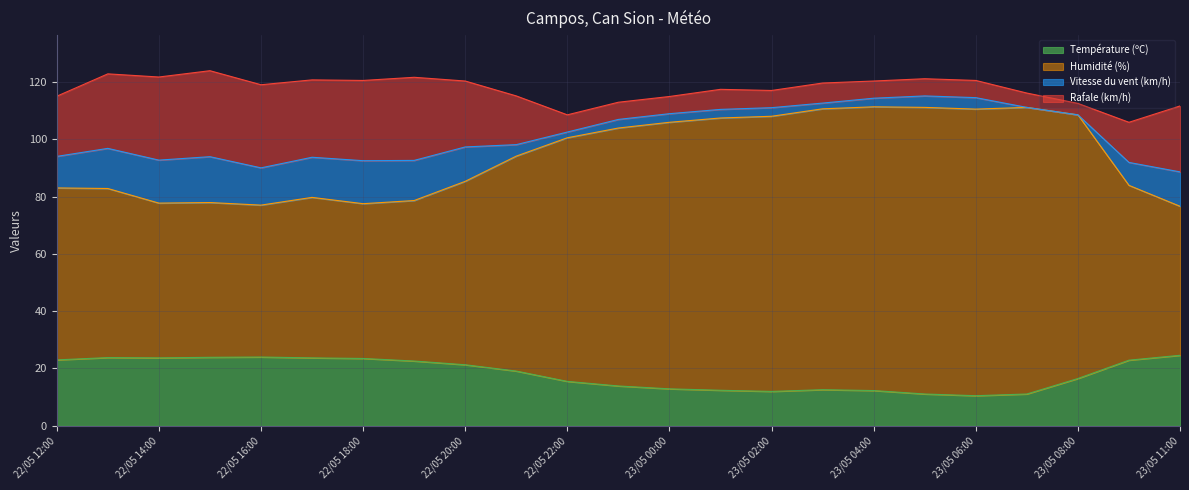

True or false: Humidité (%) and Température (ºC) intersect in this chart.

False